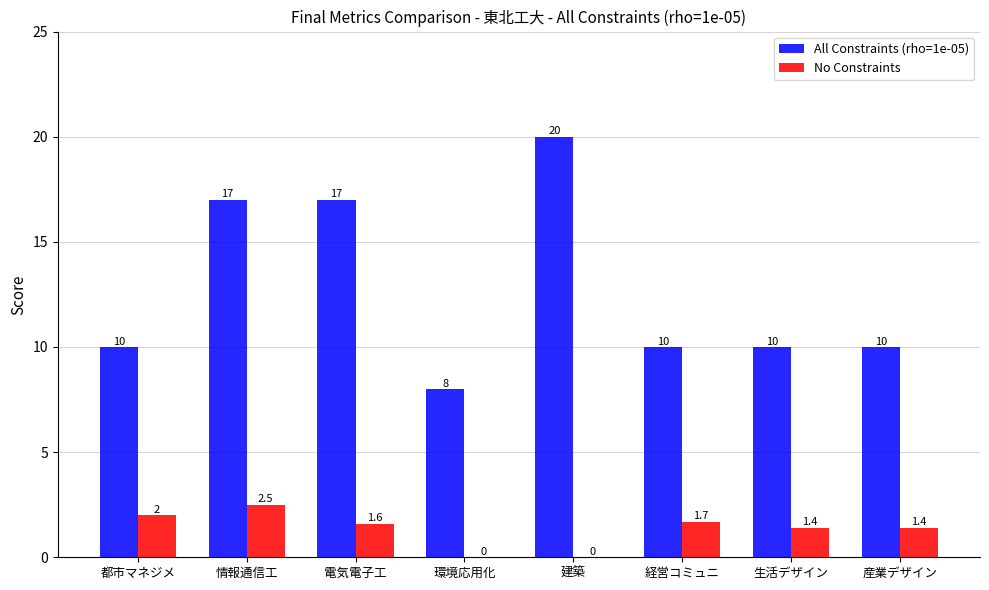

Read the No Constraints value at 情報通信工.

2.5